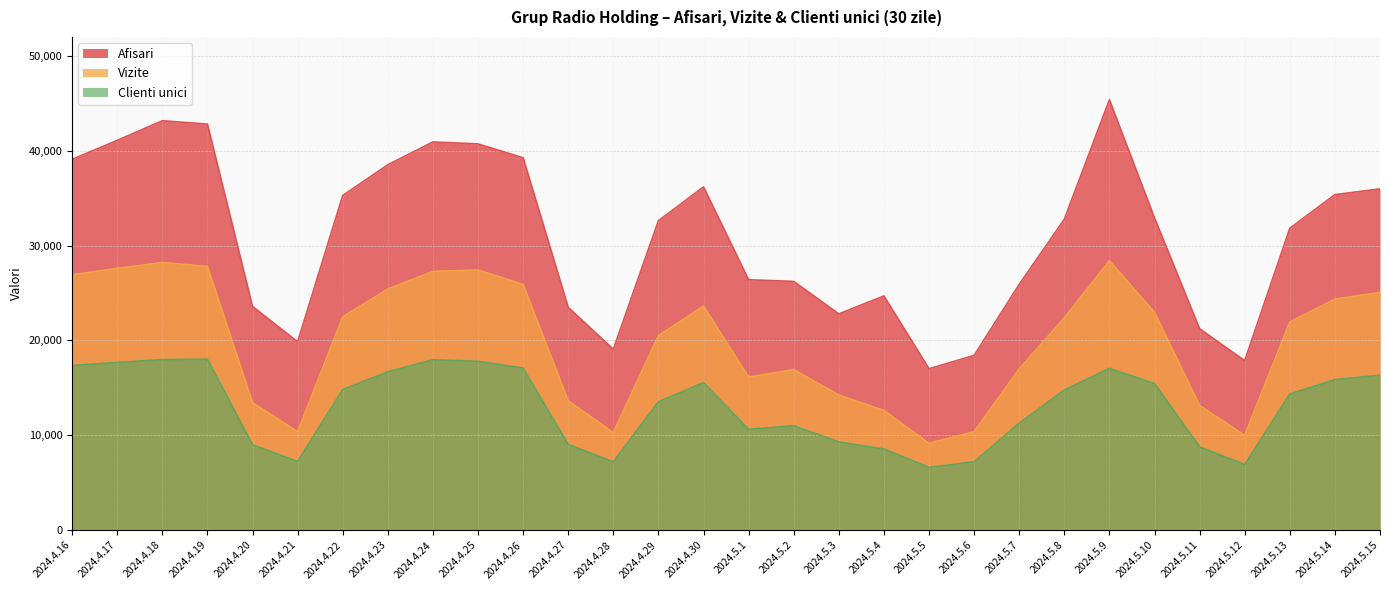

What is the maximum value shown in the chart?

45379